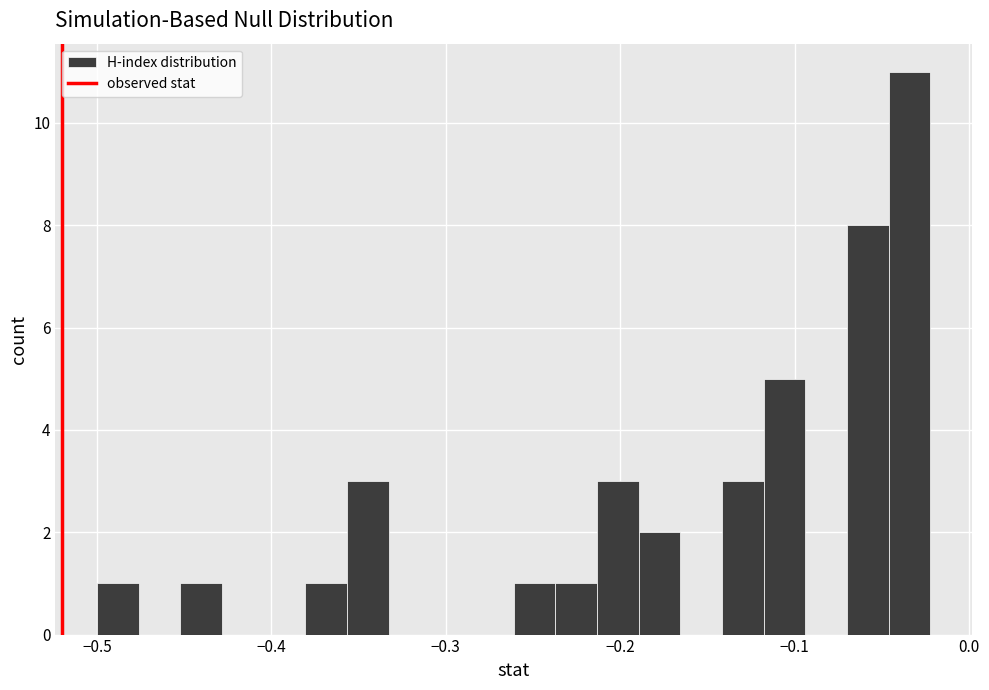

Read against the x-axis, roughly where is the centre of the tallest bar?

-0.03